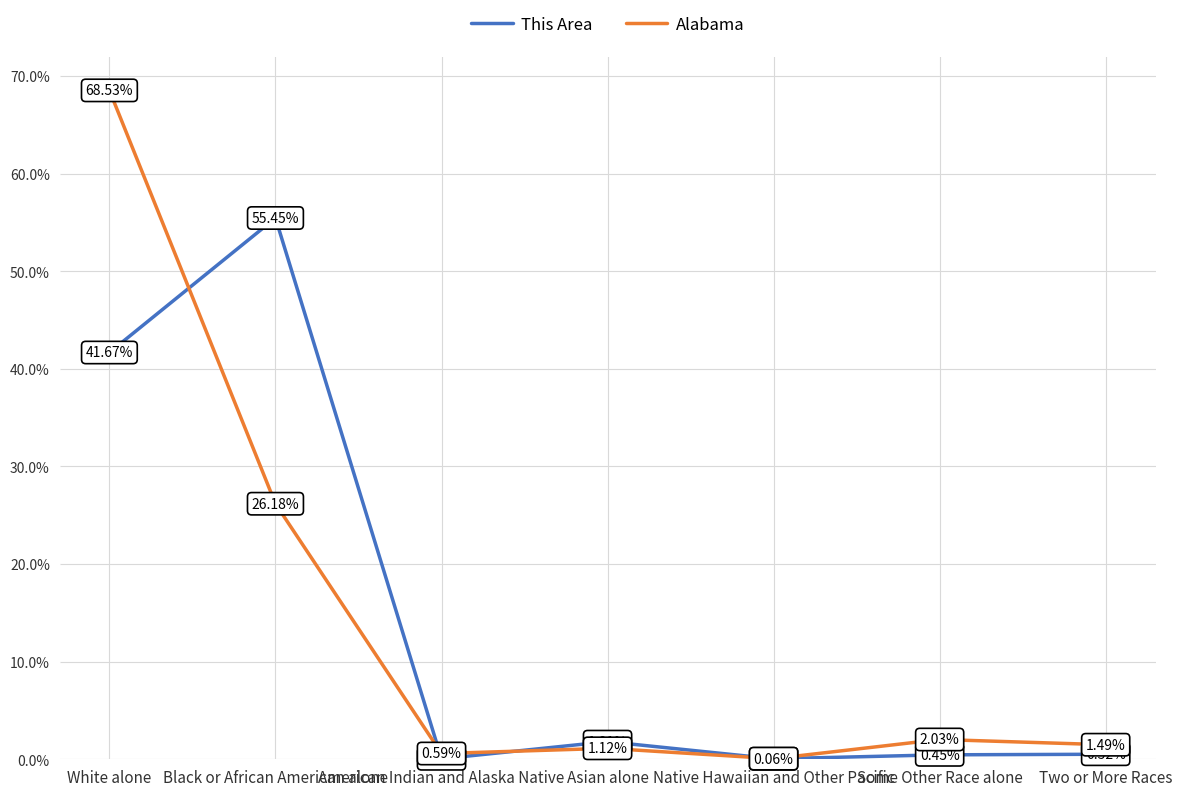

What is the difference between the Alabama values at Asian alone and Black or African American alone?

25.1